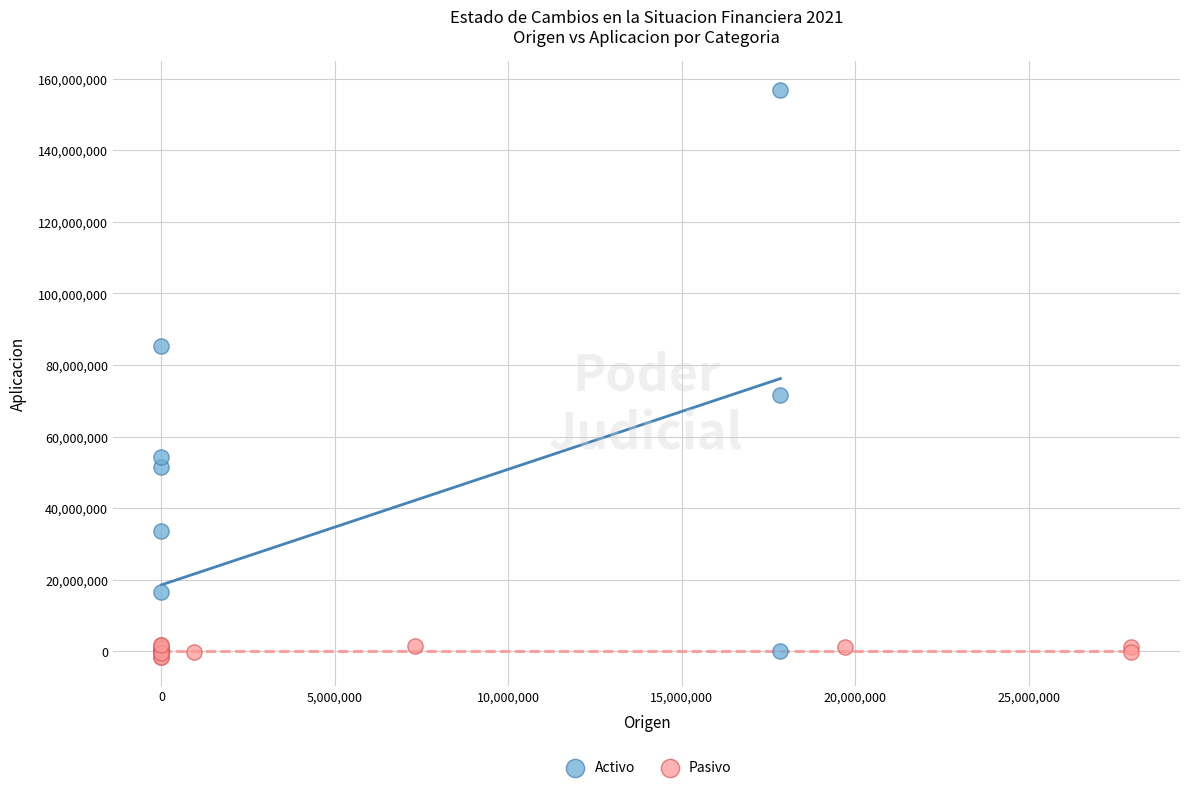

Which series contains the highest Y value?

Activo